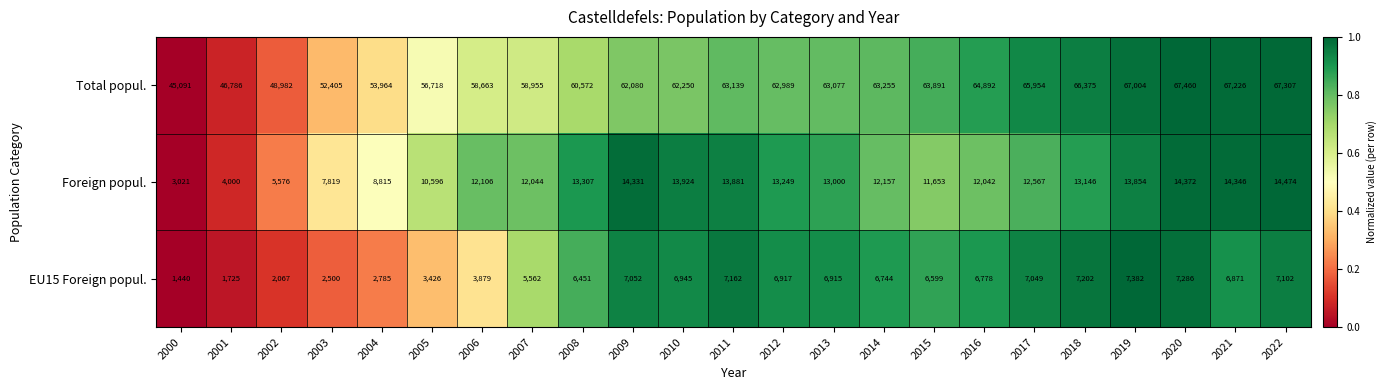

Is it true that EU15 Foreign popul. equals 7049 at 2017?

True